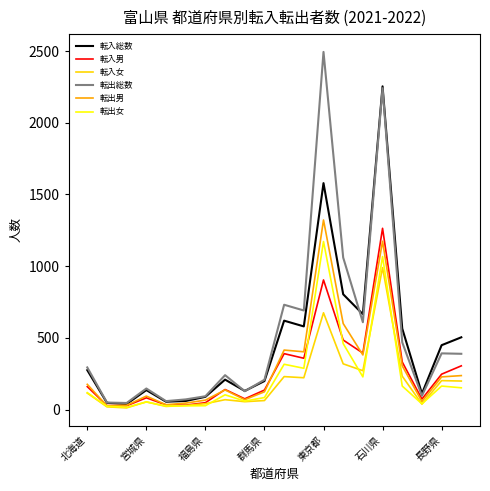

What is the maximum value for 転入男?

1264